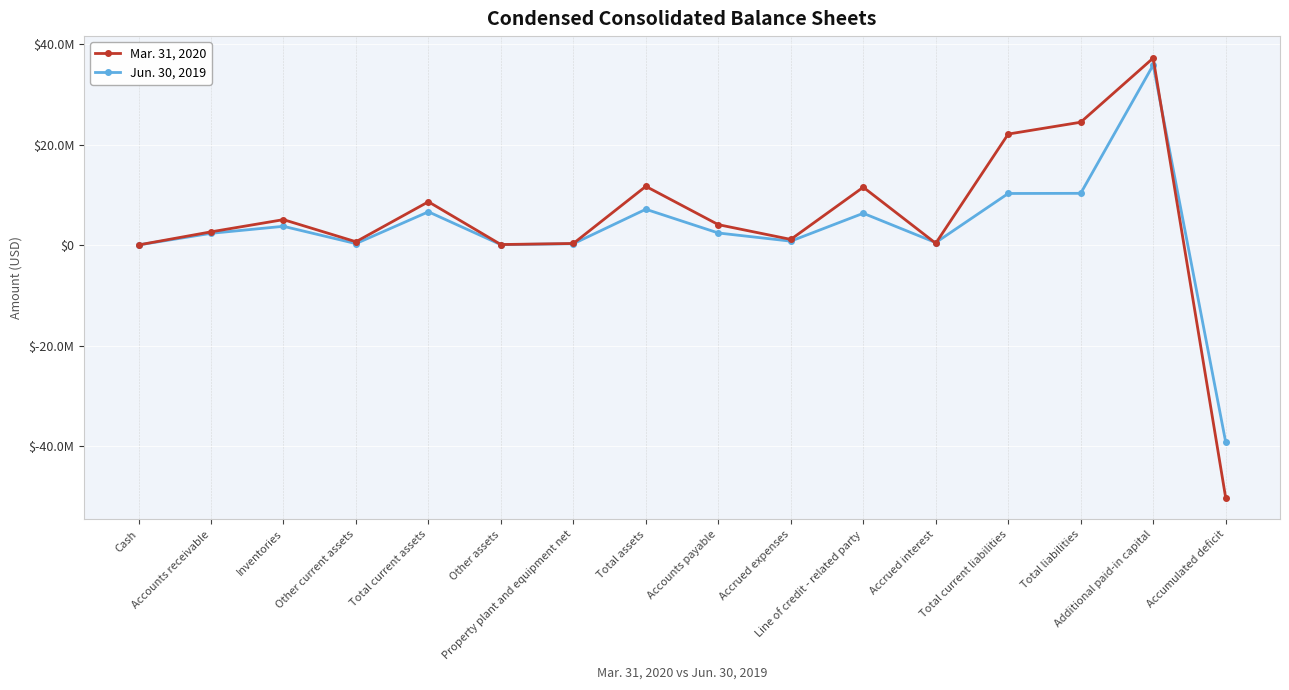

List the series in order of their peak value, highest first.

Mar. 31, 2020, Jun. 30, 2019